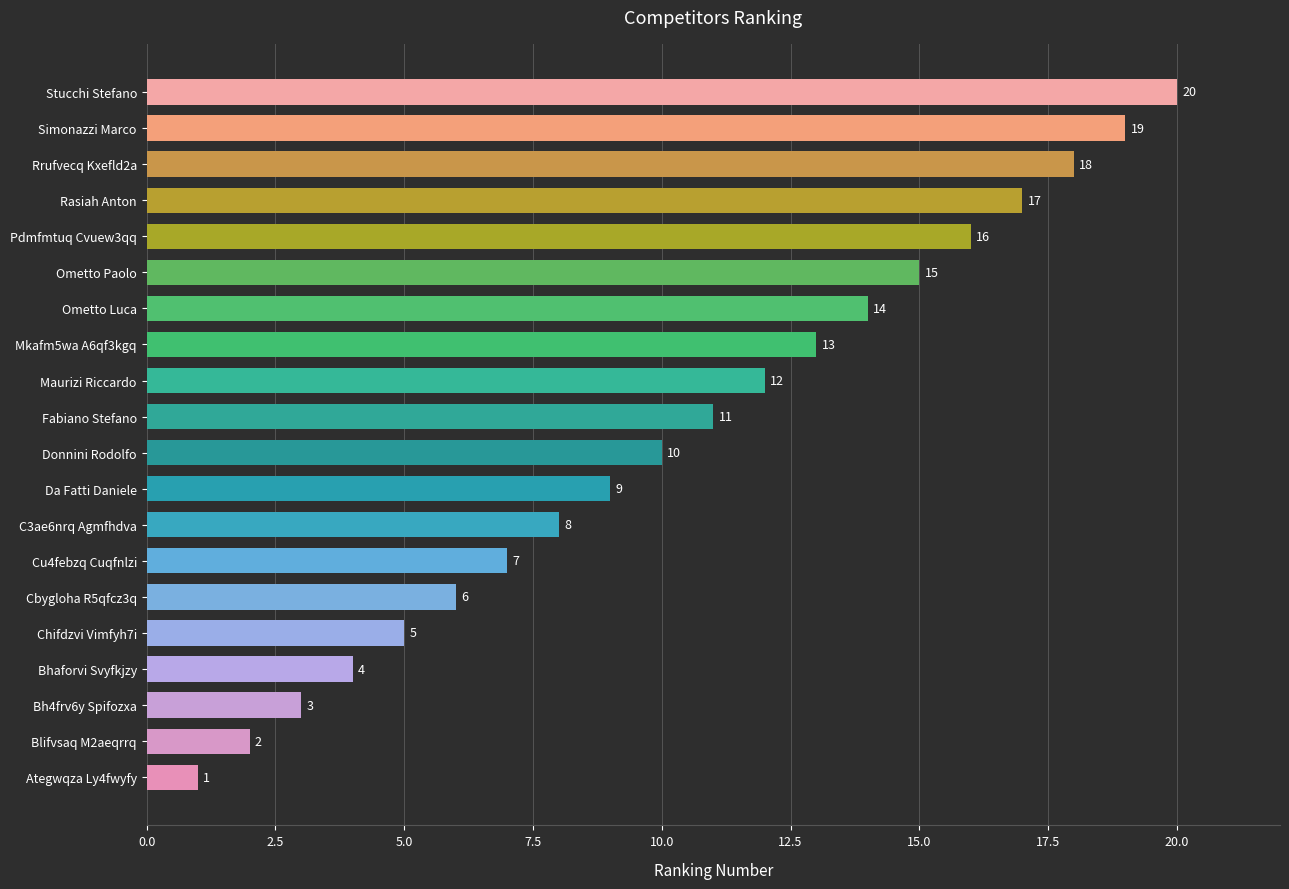

Does the chart contain any negative values?

No